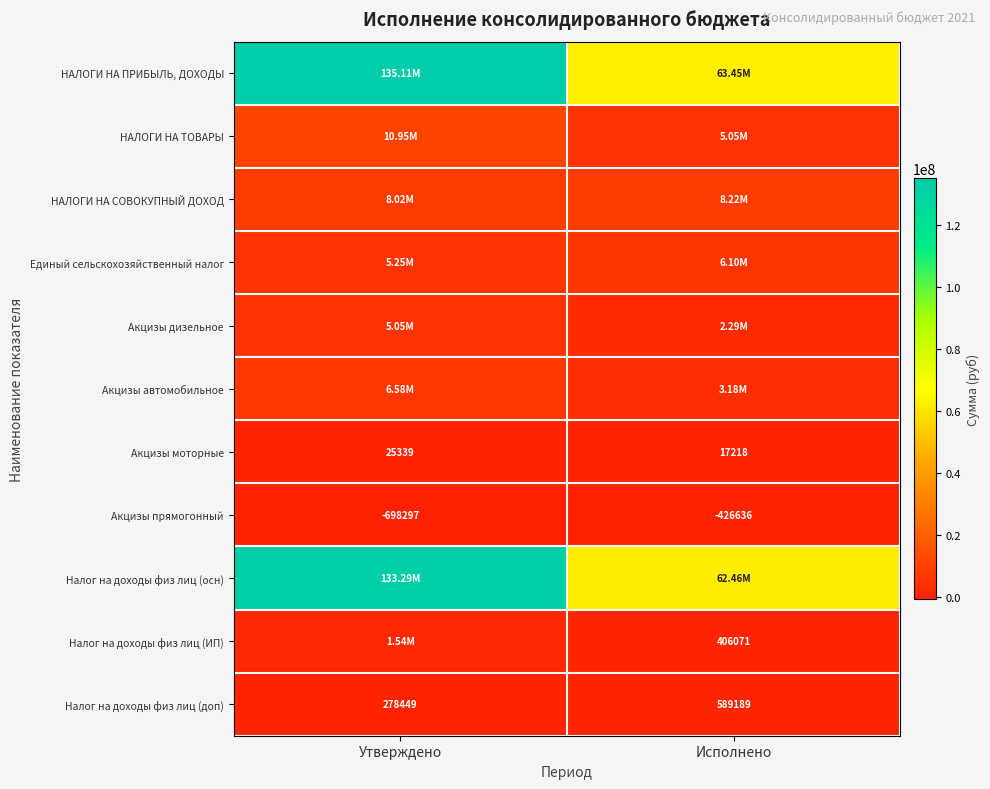

At which label is Налог на доходы физ лиц (доп) closest to 433819?

Утверждено